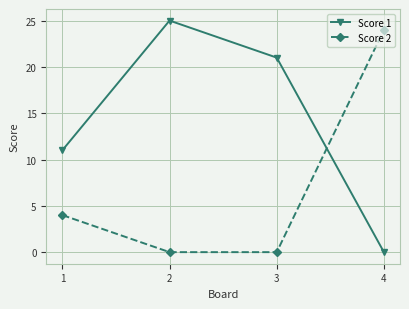

At which label does Score 2 reach its peak?

4